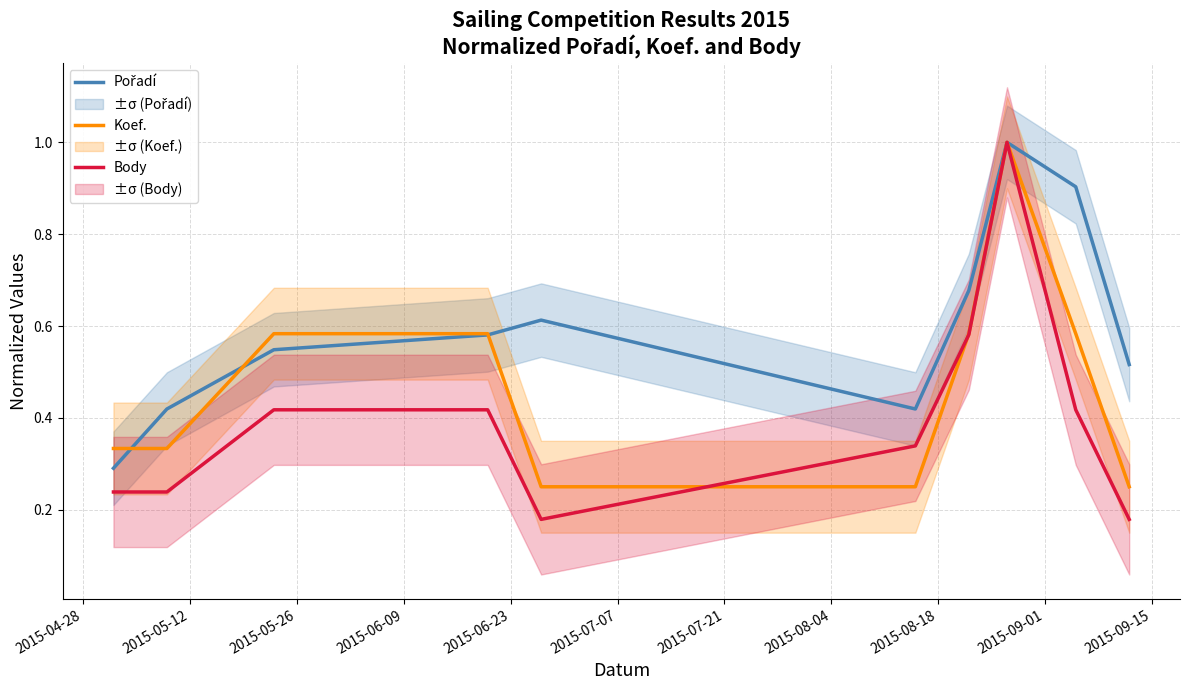

What is the maximum value for Koef.?

1.0